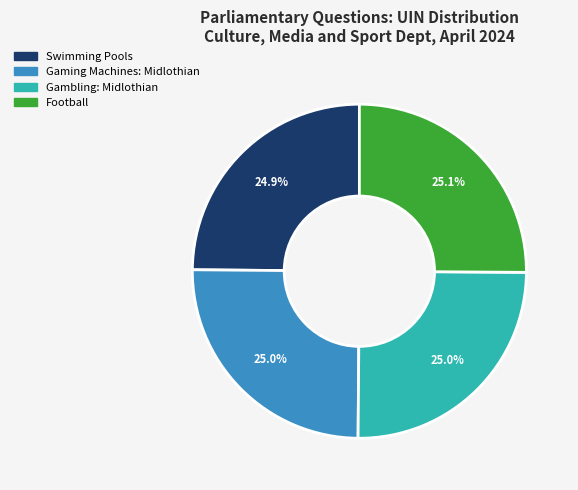

What portion of the pie excludes Football?

74.9%